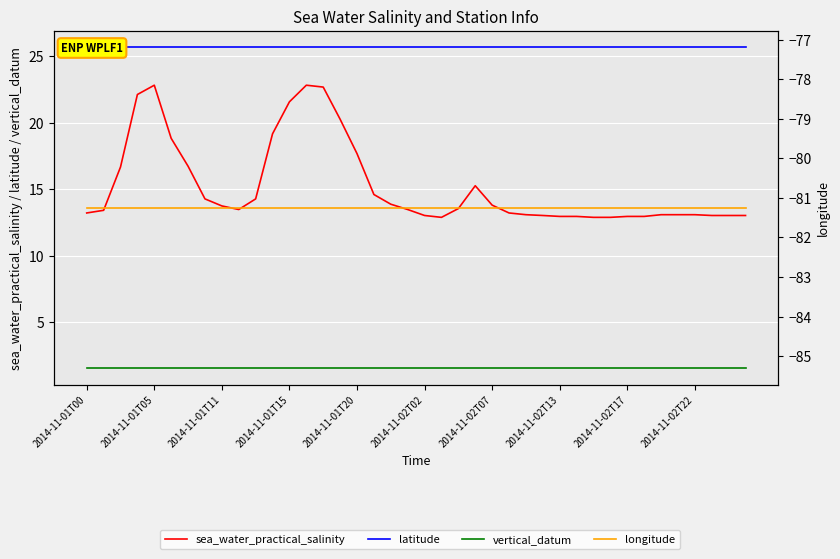

What is the average value of the sea_water_practical_salinity series?

15.2